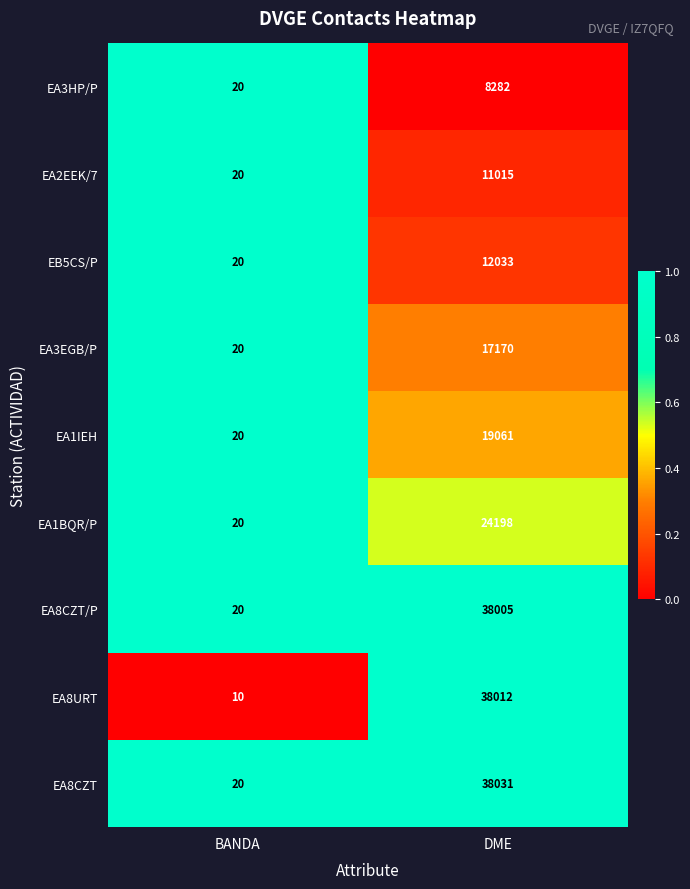

List the series in order of their peak value, lowest first.

EA3HP/P, EA2EEK/7, EB5CS/P, EA3EGB/P, EA1IEH, EA1BQR/P, EA8CZT/P, EA8URT, EA8CZT